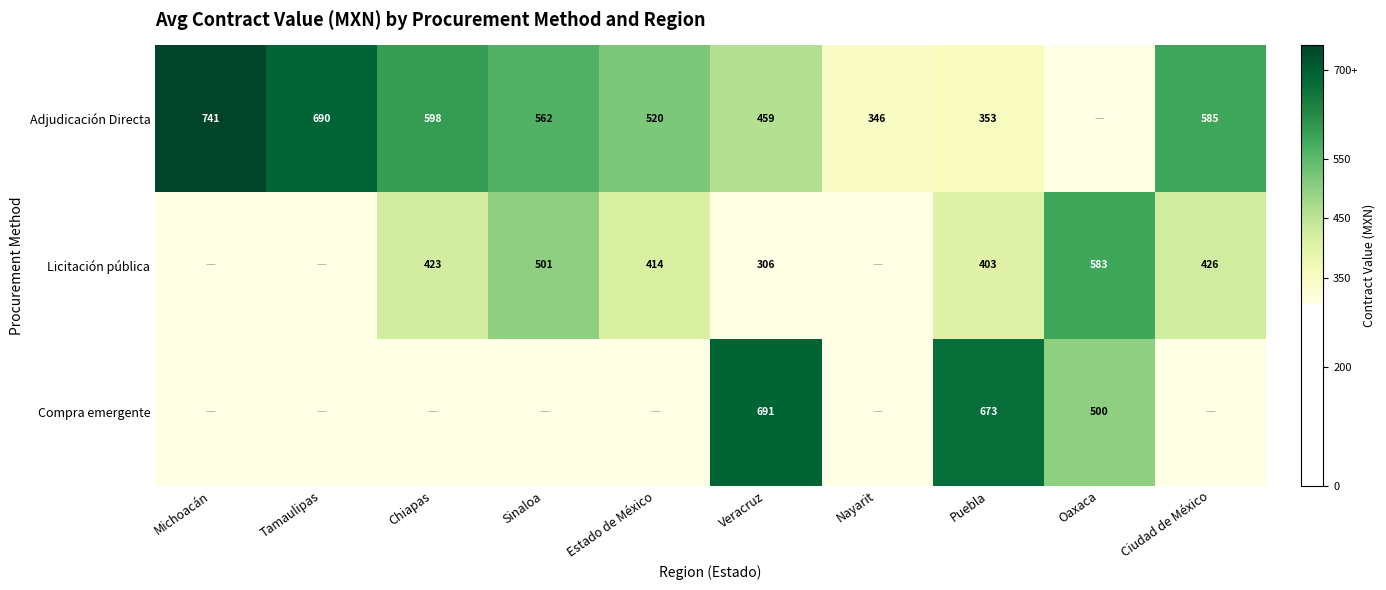

What is the sum of the Licitación pública values at Veracruz and Oaxaca?

889